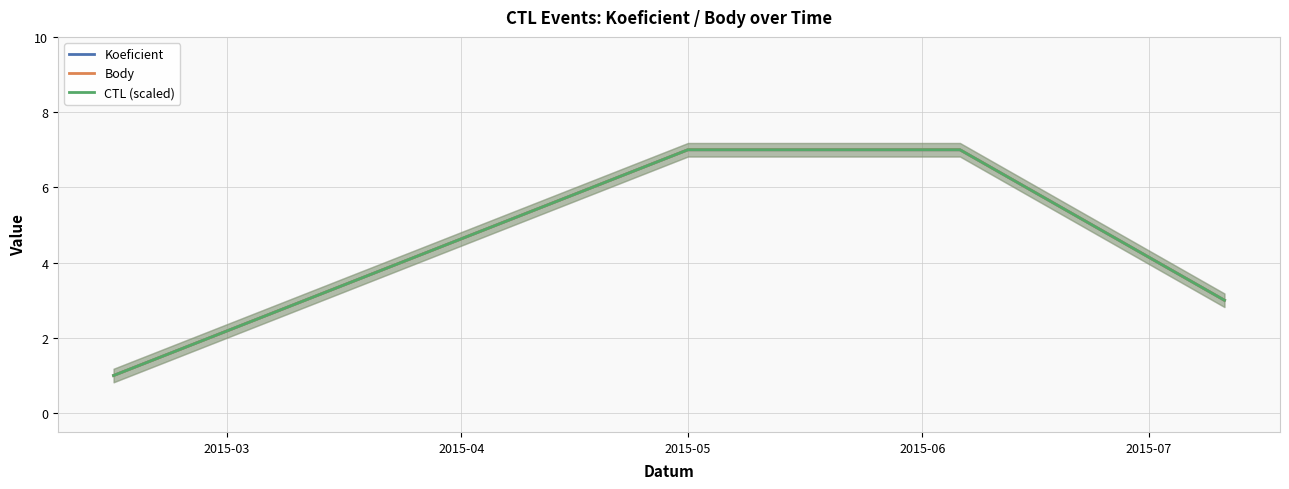

Reading left to right, list all the values displayed in this chart.

Koeficient: 1	7	7	3
Body: 1	7	7	3
CTL (scaled): 1	7	7	3